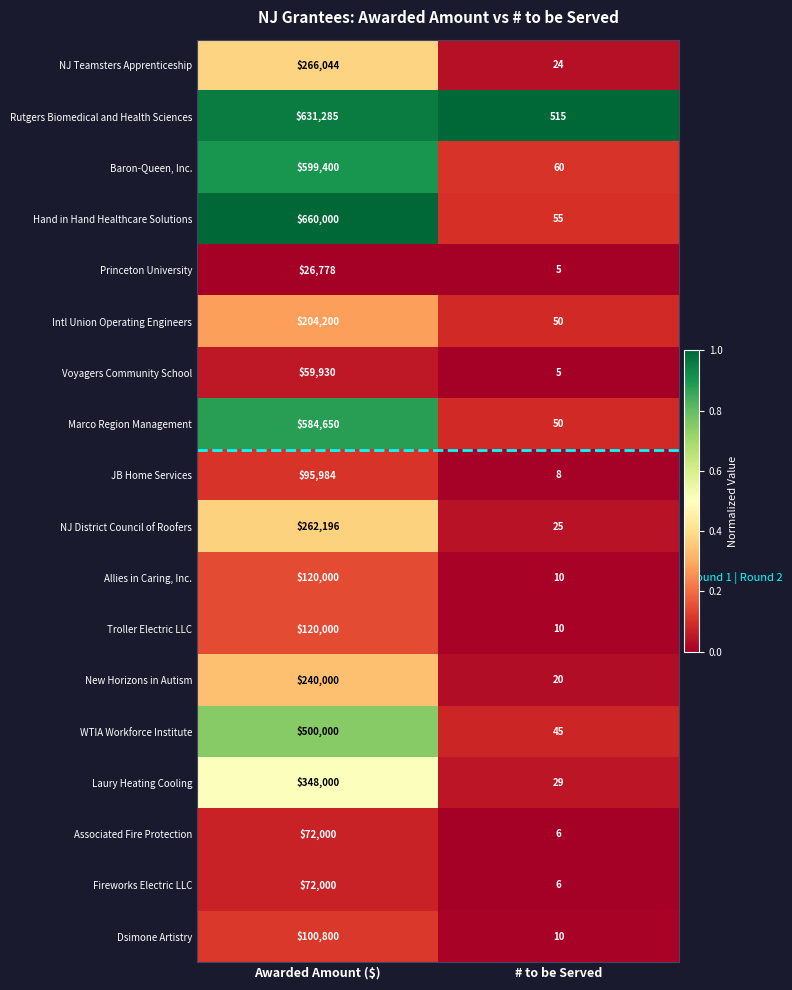

The value of Laury Heating Cooling at # to be Served is 29. True or false?

True